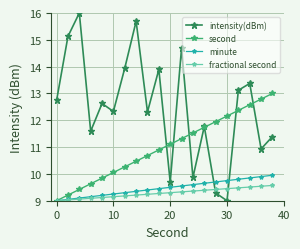

Which series has the widest spread of values?

intensity(dBm)